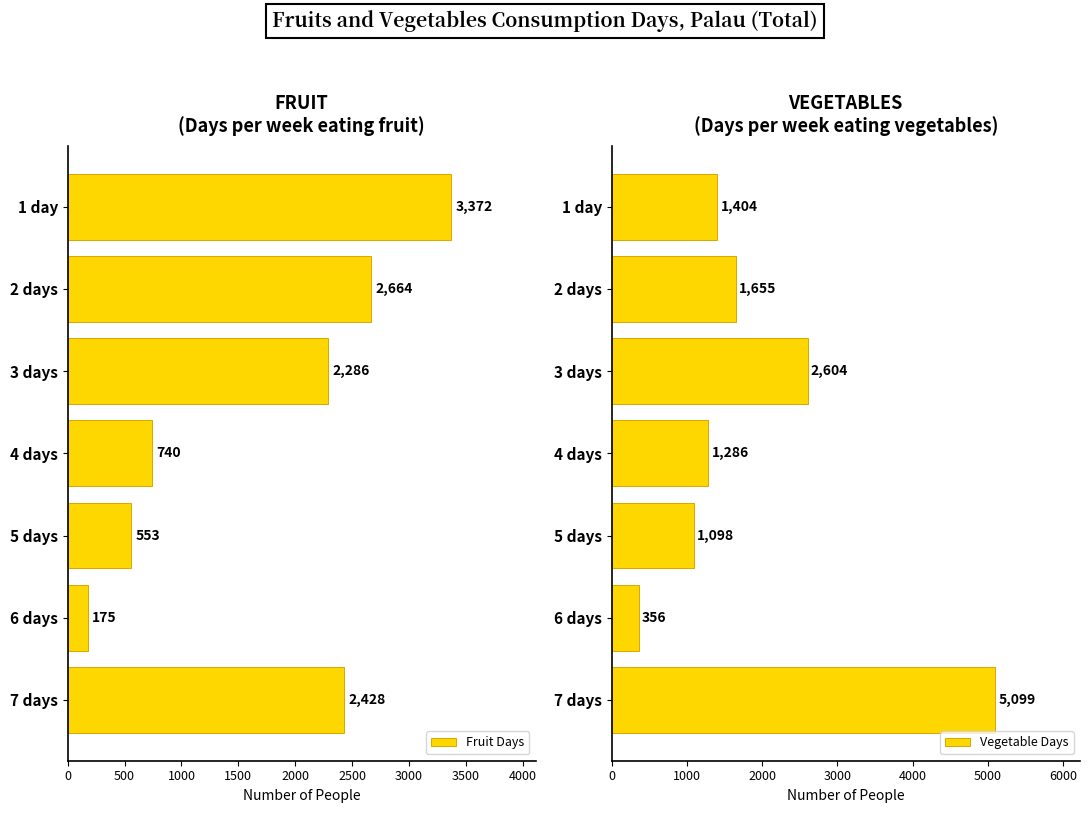

What is the difference between the Vegetable Days values at 5 days and 7 days?

4001